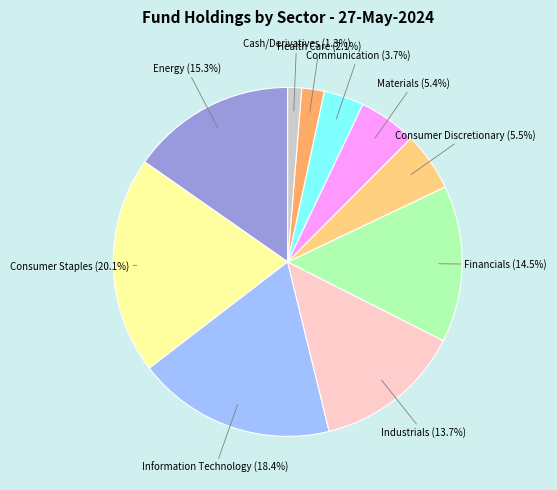

Which has a higher value, Consumer Staples or Materials?

Consumer Staples